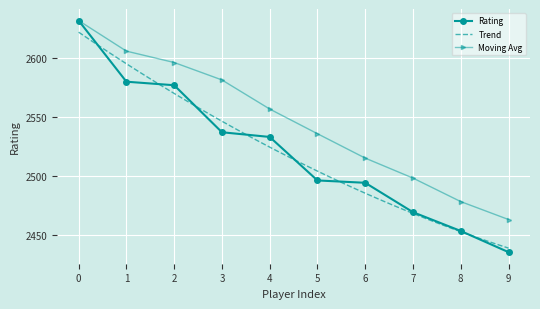

Count the number of values greater than 2533.

4